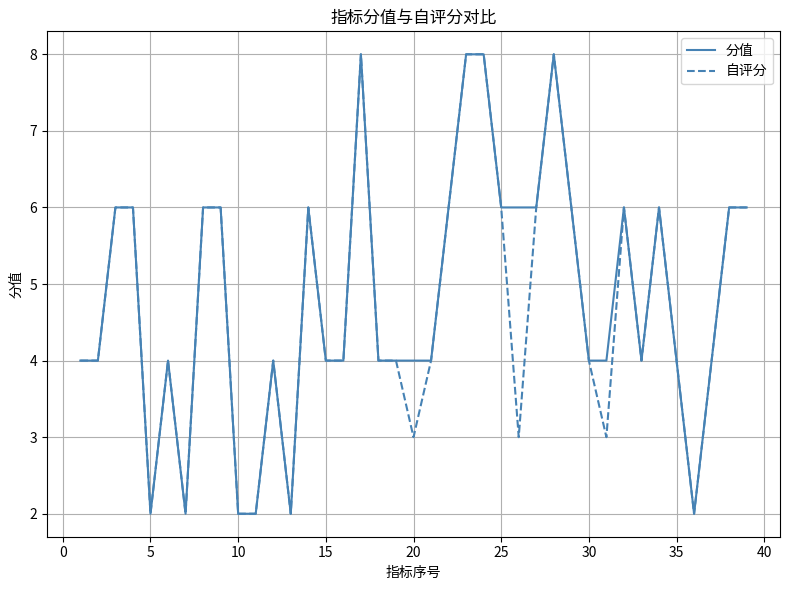

What is the maximum value for 自评分?

8